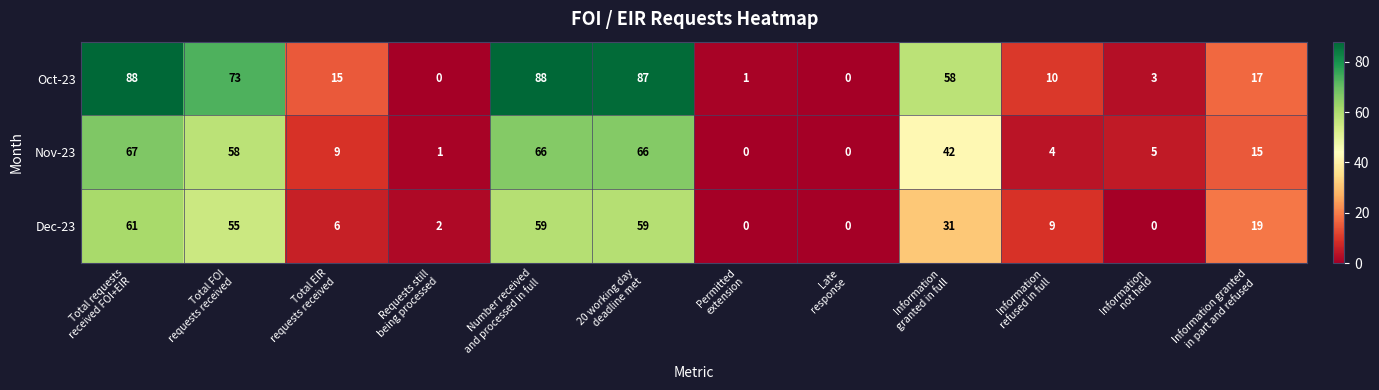

What is the maximum value shown in the chart?

88